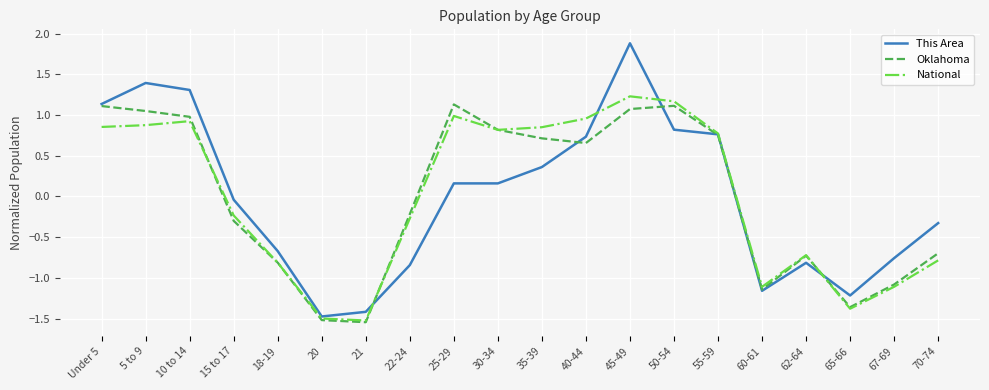

What position from the right is 5 to 9?

19